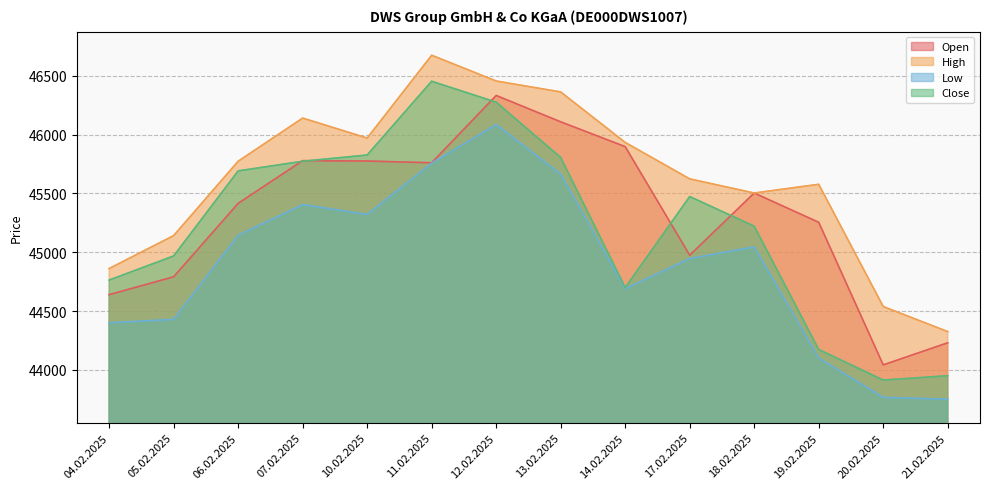

How many times do Close and Open cross each other?

5